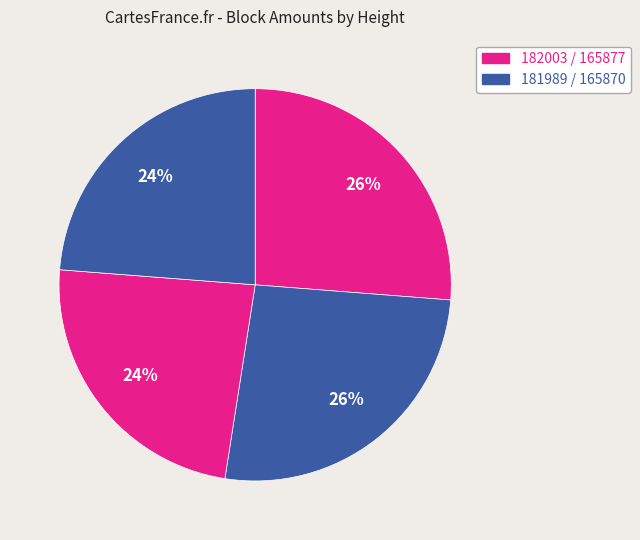

How many slices are in this pie chart?

4